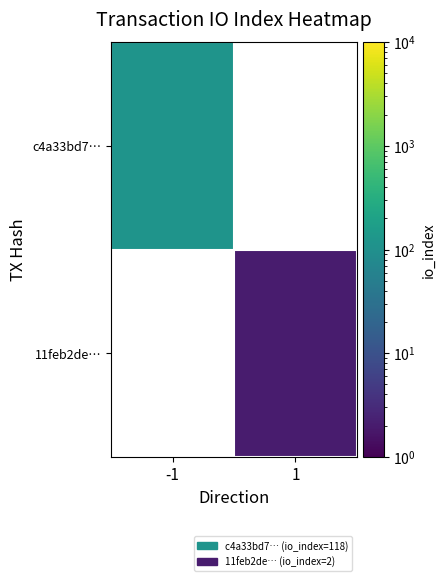

The value of 11feb2de… at 1 is 2.0. True or false?

True